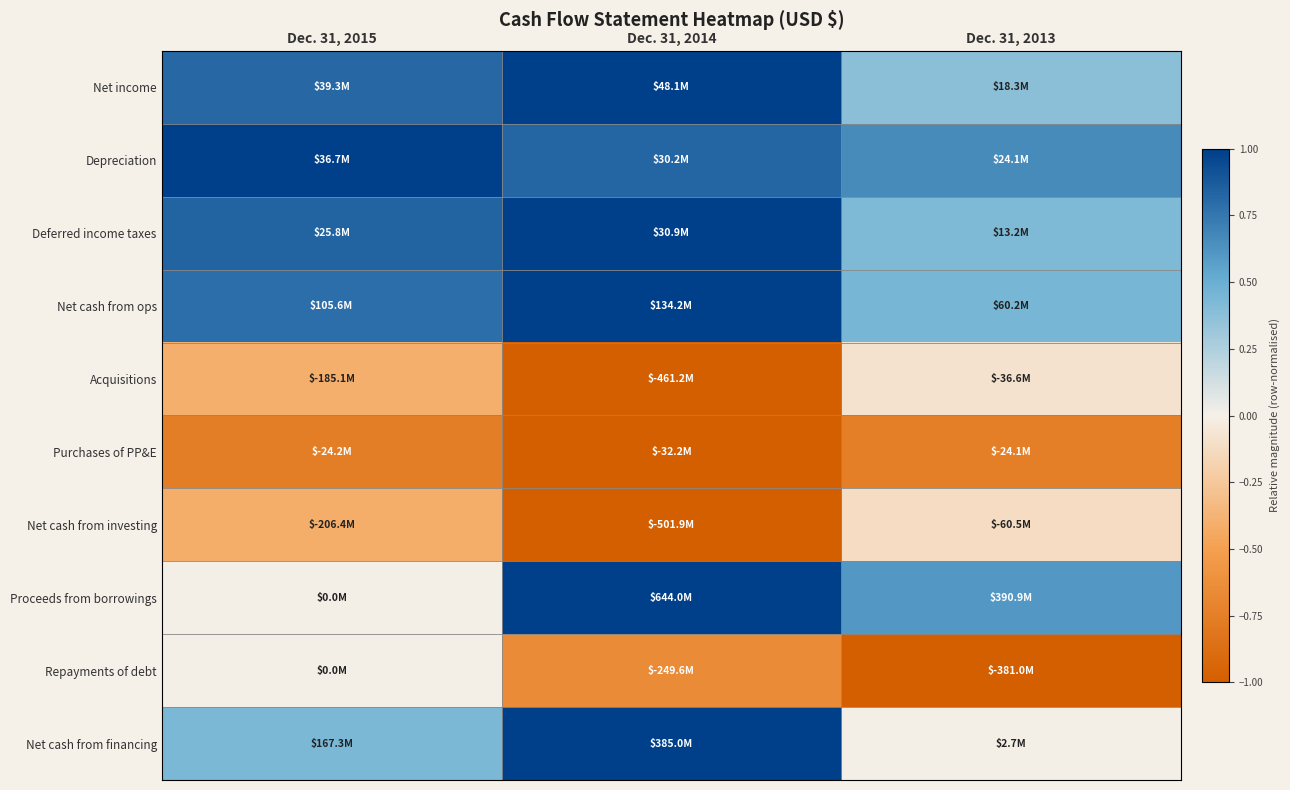

Which series has the widest spread of values?

Proceeds from borrowings